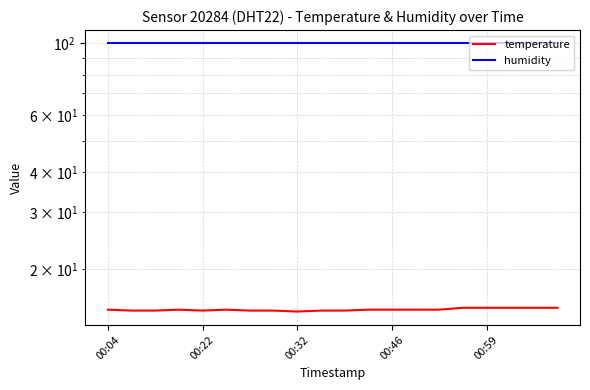

The humidity series shows 99.9 at 00:04. True or false?

True